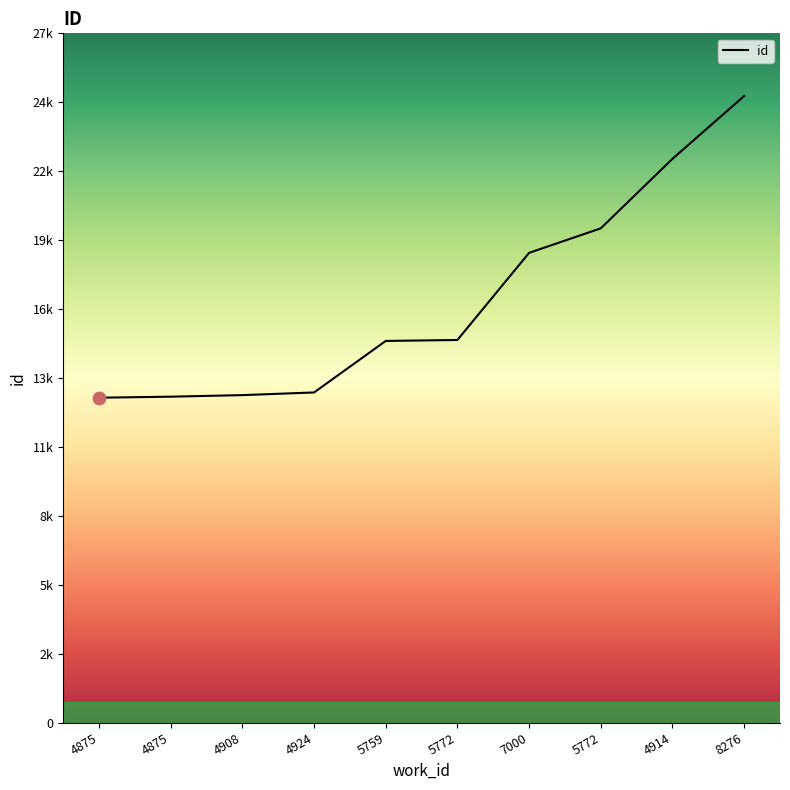

Between 8276 and 4924, which is larger?

8276